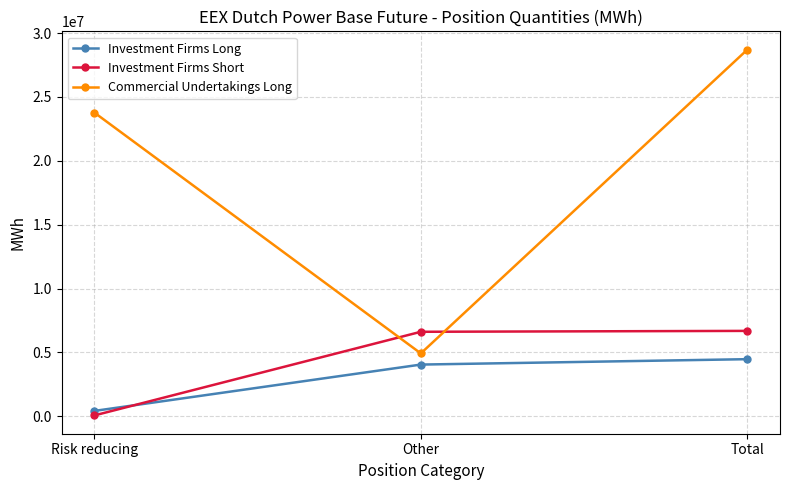

How many Commercial Undertakings Long values are between 4925760 and 28708121?

3